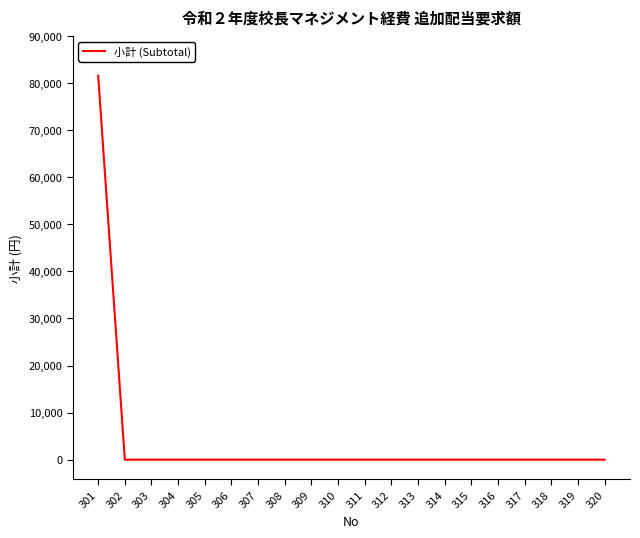

What is the sum of all values?

81572